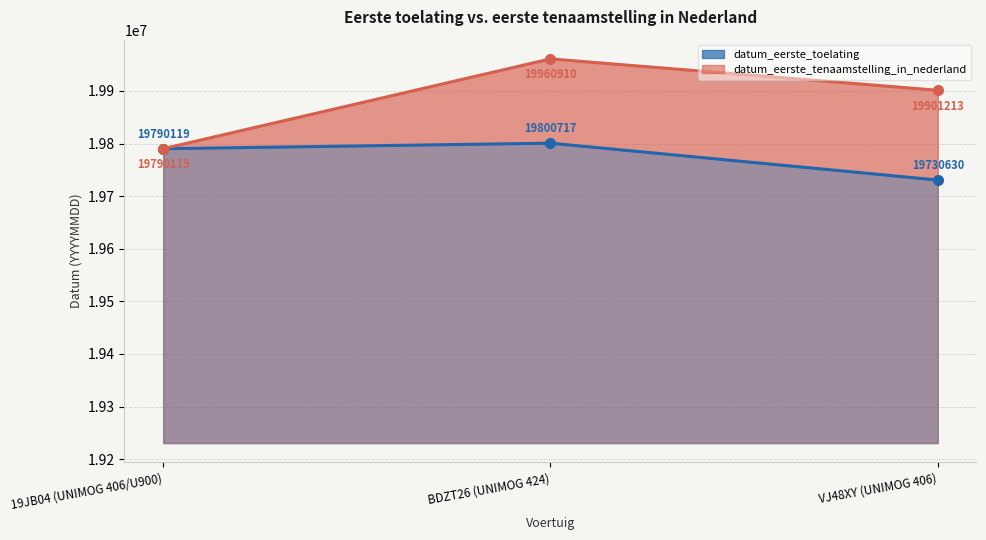

Is the value of datum_eerste_tenaamstelling_in_nederland at BDZT26 (UNIMOG 424) greater than the value of datum_eerste_toelating at BDZT26 (UNIMOG 424)?

Yes